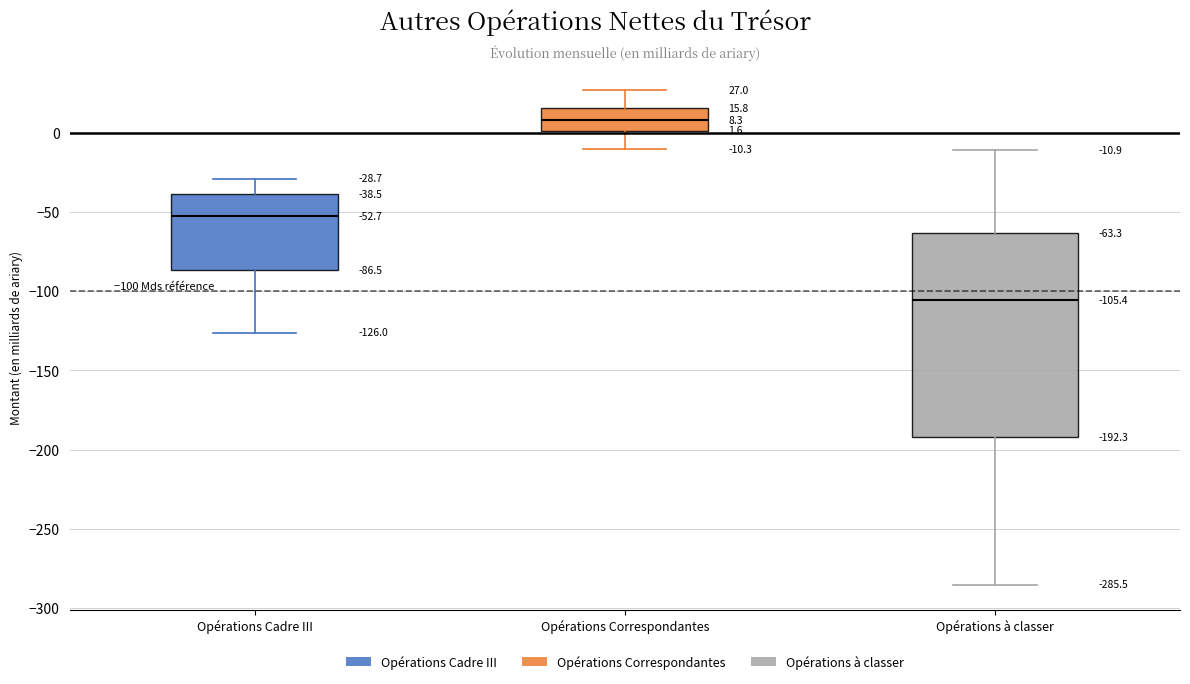

Which box is the tallest, from its lower edge to its upper edge?

Opérations à classer